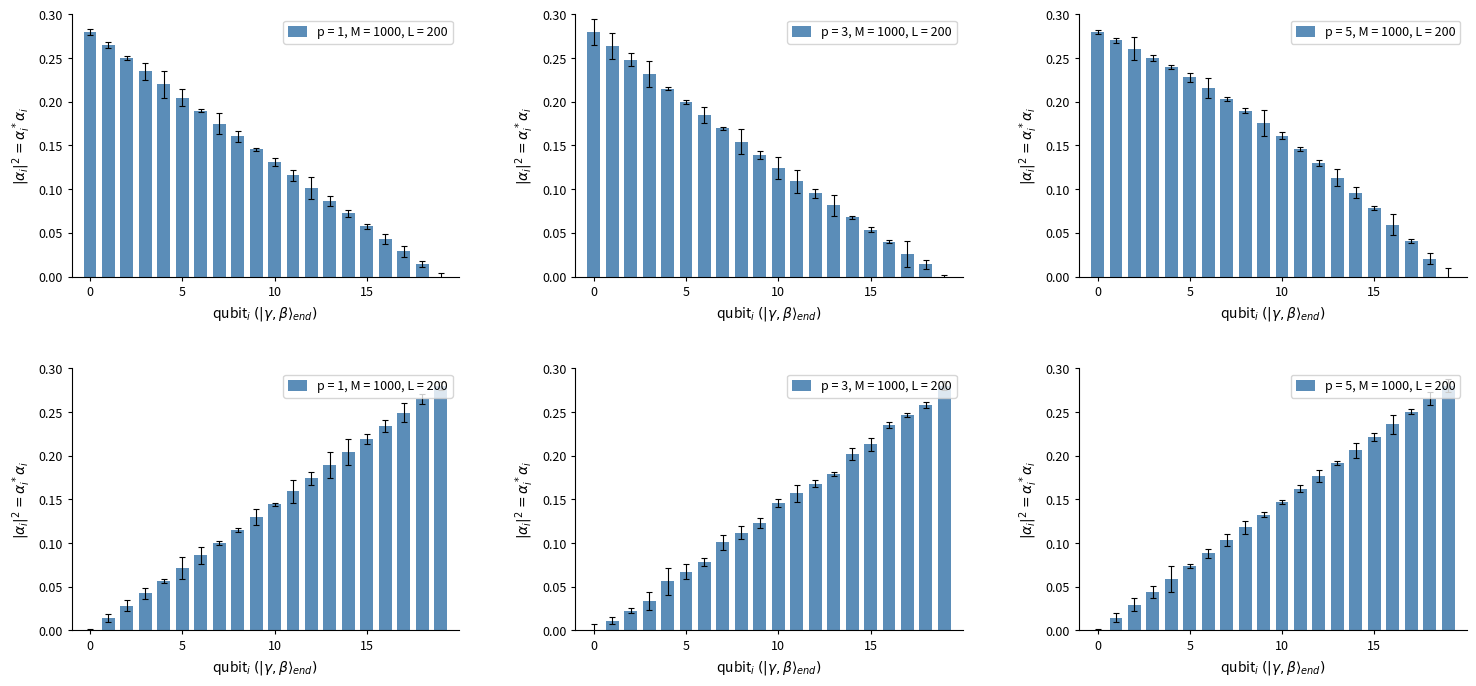

What is the greatest value displayed?

0.3